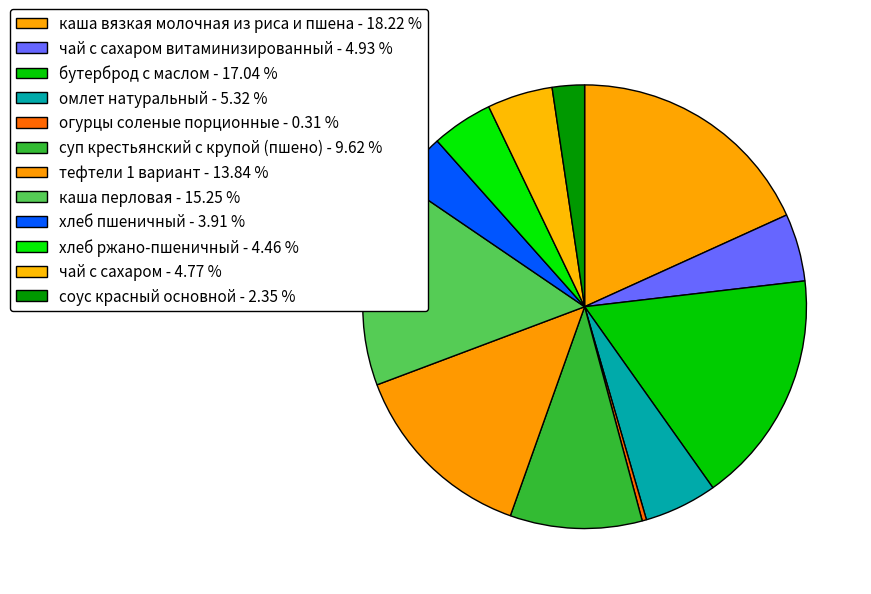

How many slices are in this pie chart?

12